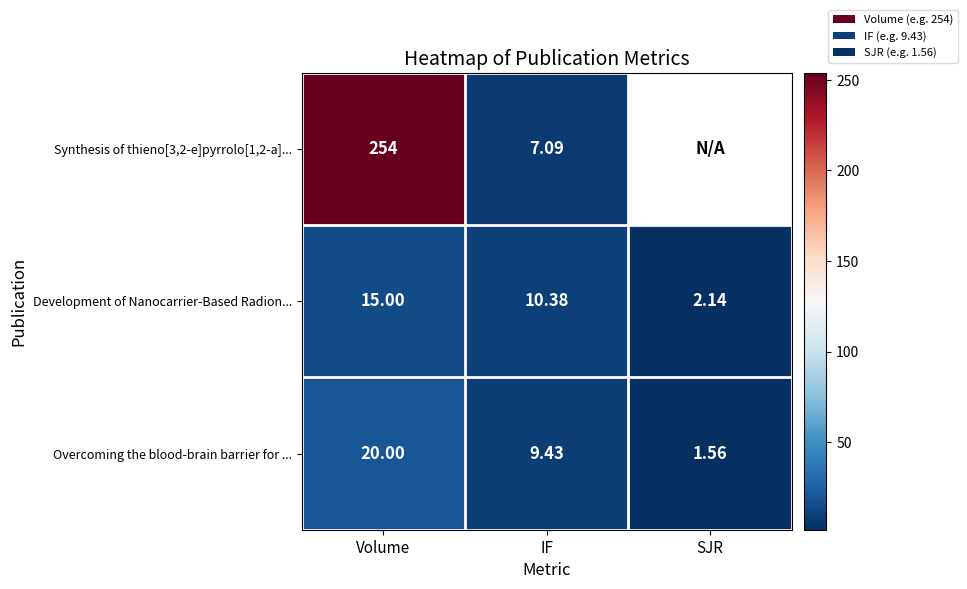

Is it true that Overcoming the blood-brain barrier for ... equals 13.1 at IF?

False